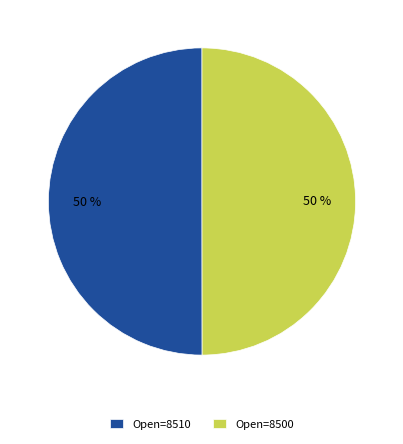

What is the ratio of the value at Open=8500 to the value at Open=8510?

1.0